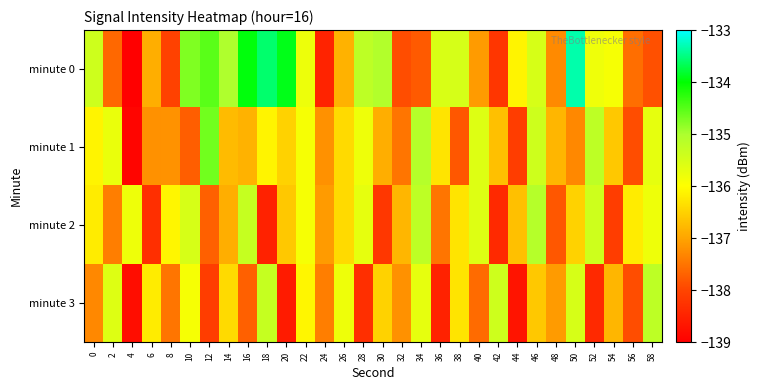

What is the total value across all series at 32?

-549.4